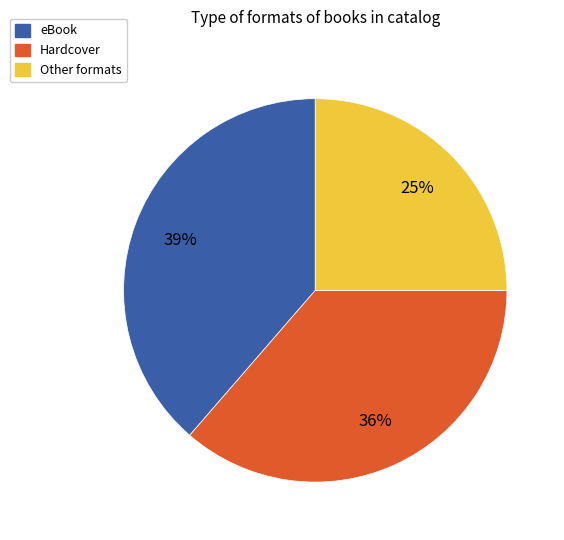

Is the sum of Other formats and Hardcover greater than half?

Yes